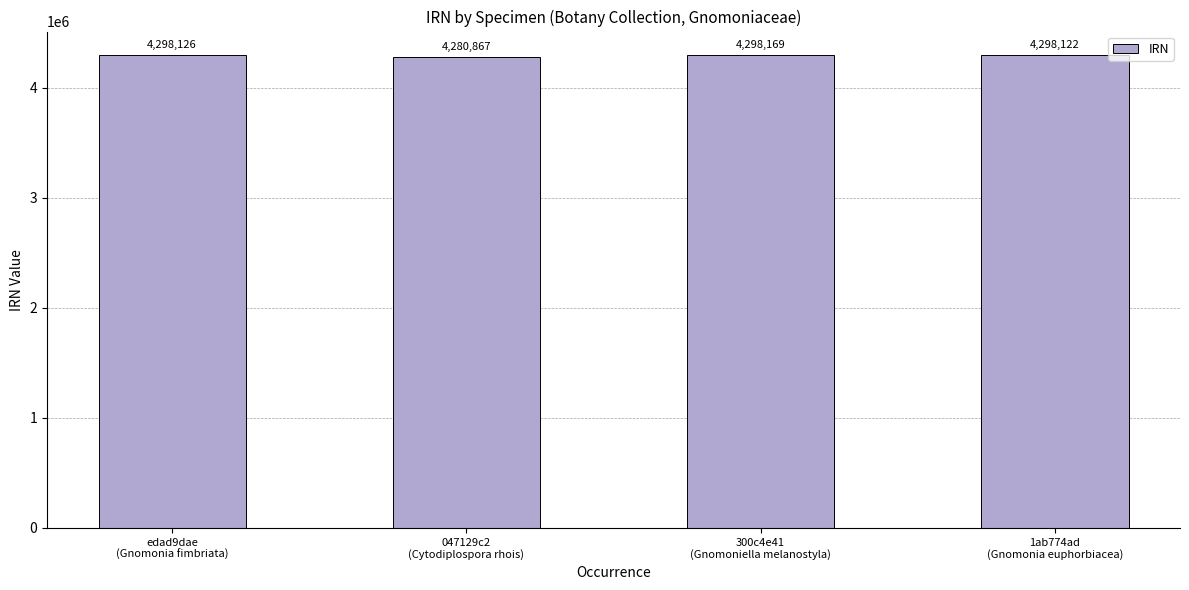

What is the value of the 2nd bar from the left?

4280867